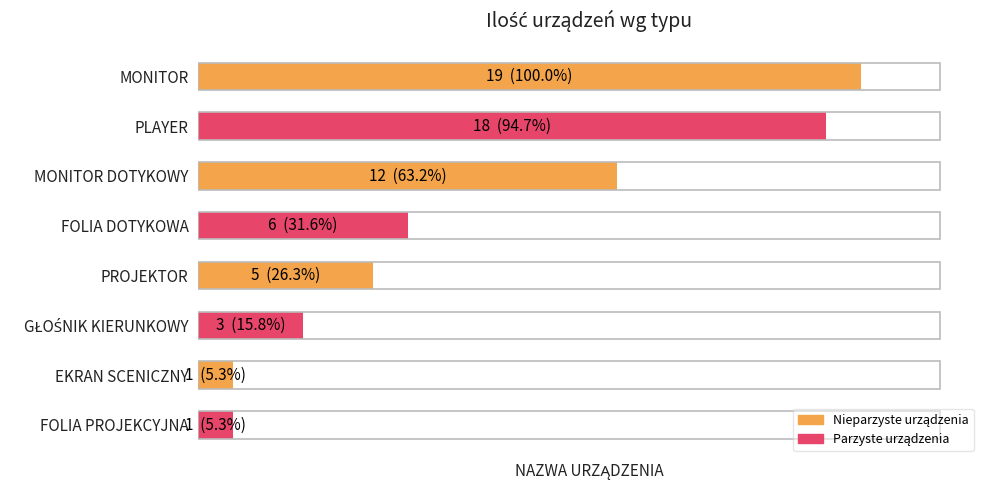

Rank the categories by value from lowest to highest.

EKRAN SCENICZNY, FOLIA PROJEKCYJNA, GŁOŚNIK KIERUNKOWY, PROJEKTOR, FOLIA DOTYKOWA, MONITOR DOTYKOWY, PLAYER, MONITOR